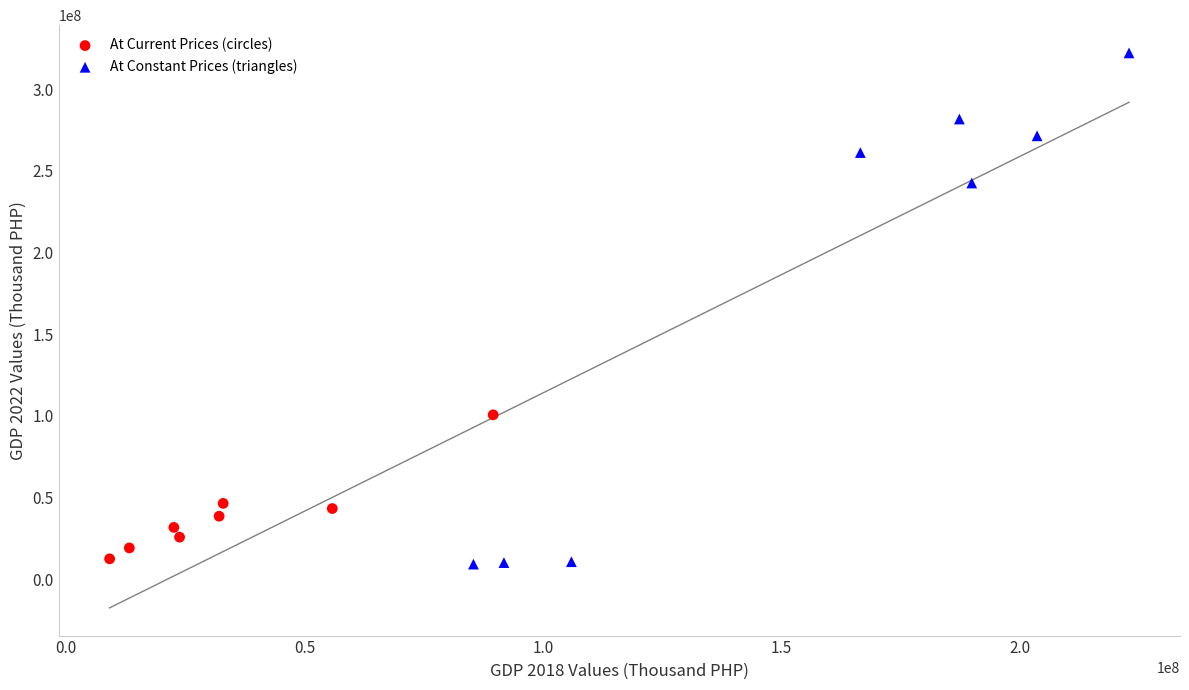

Which series contains the highest Y value?

At Constant Prices (triangles)